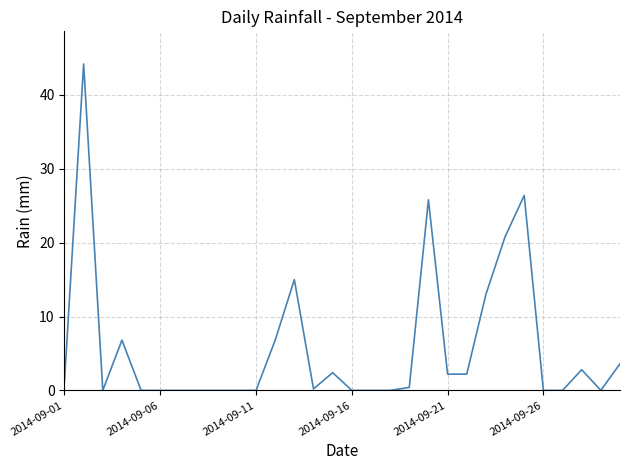

What is the difference between the maximum and minimum values?

44.2